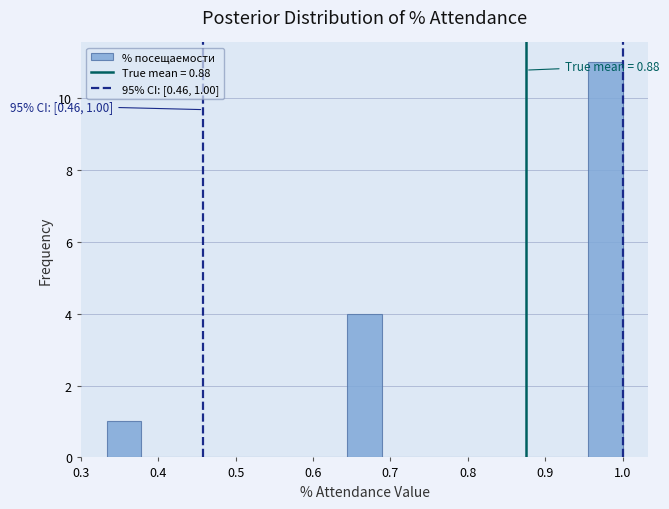

Over which range of the x-axis is the bar tallest?

0.96 to 1.00